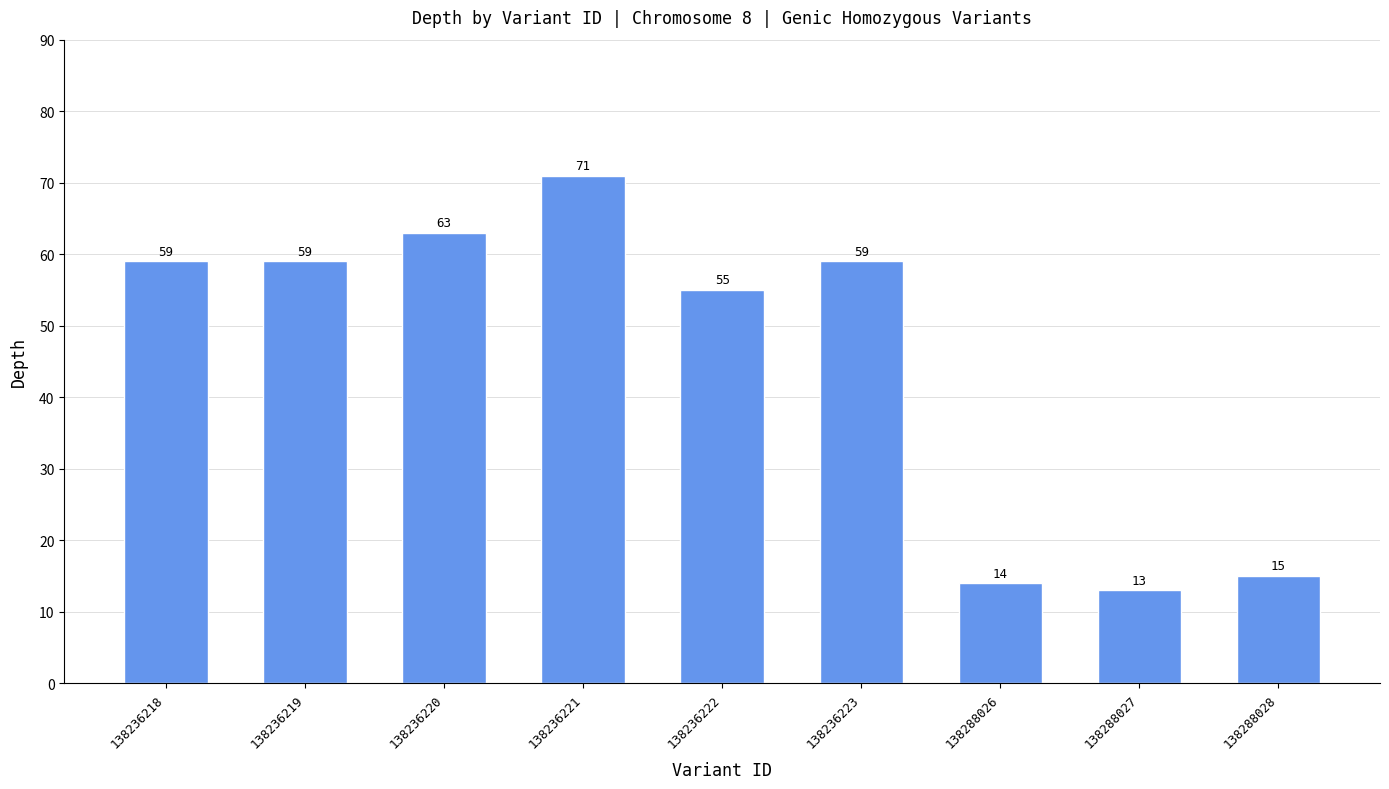

What is the difference between the values at 138236219 and 138236221?

12